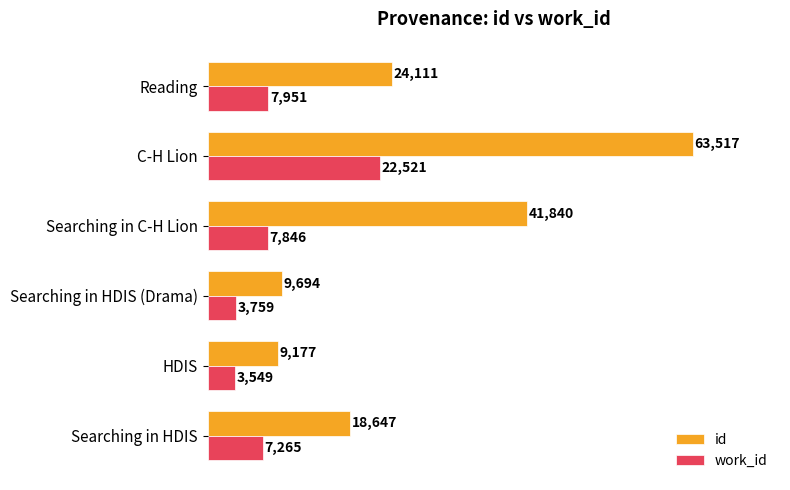

Between Searching in HDIS and Reading, which series saw the biggest shift?

id